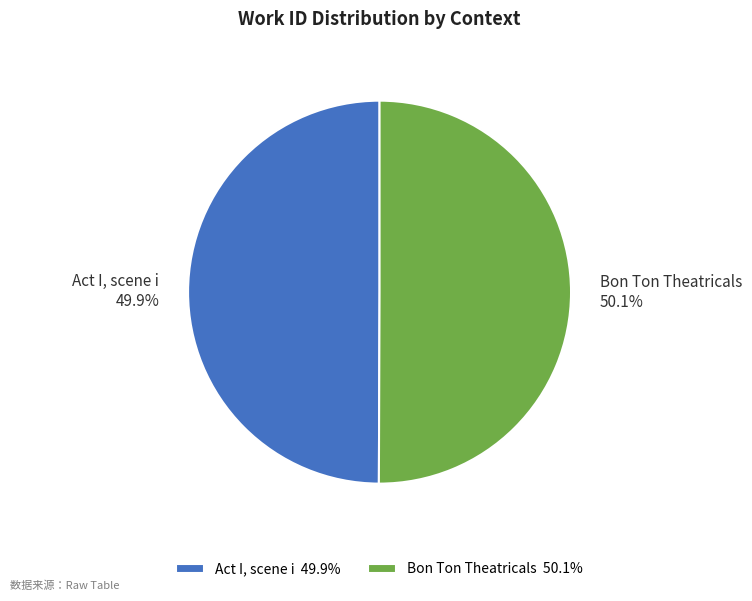

Approximately how many times larger is the value at Bon Ton Theatricals compared to Act I, scene i?

1.0